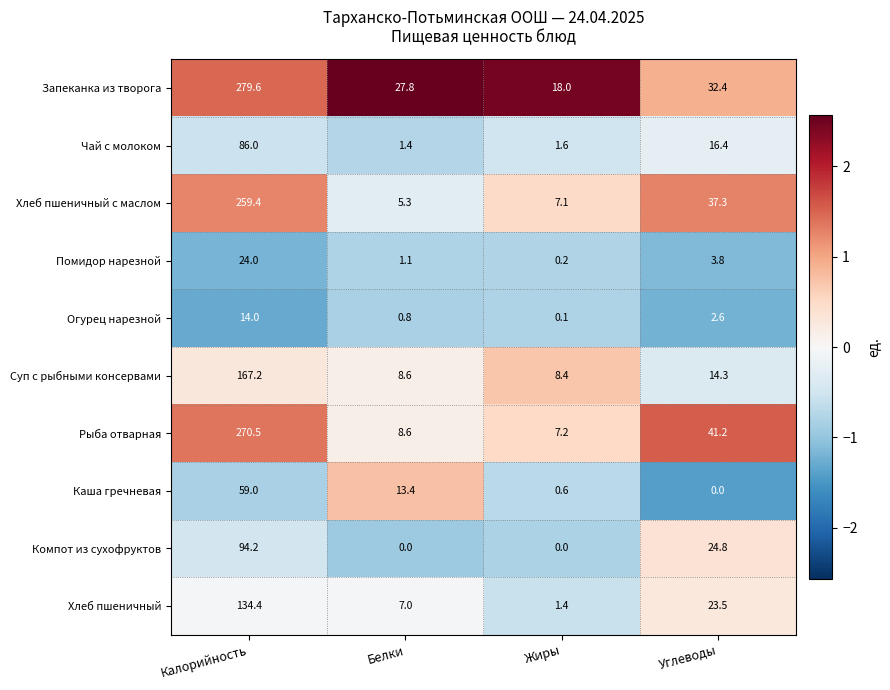

True or false: Суп с рыбными консервами has a value of 8.4 at Жиры.

True